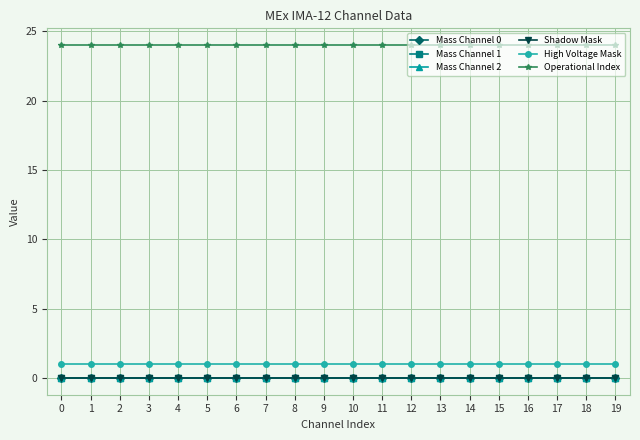

Is it true that Shadow Mask equals 0 at 19?

True